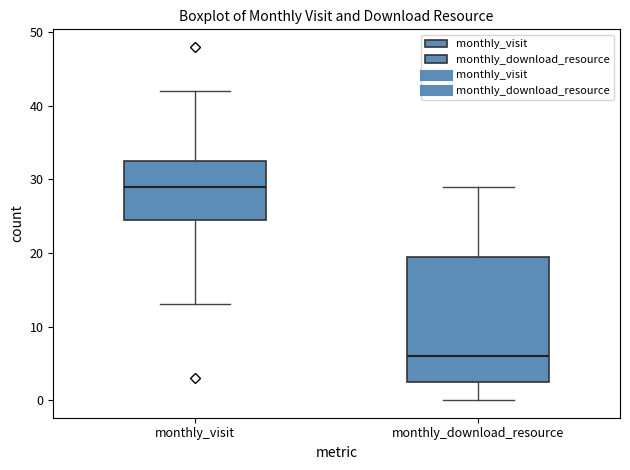

Where is the upper edge of the box for monthly_download_resource on the y-axis? The values are not printed on the chart, so give them approximately, as read against the axis.

20